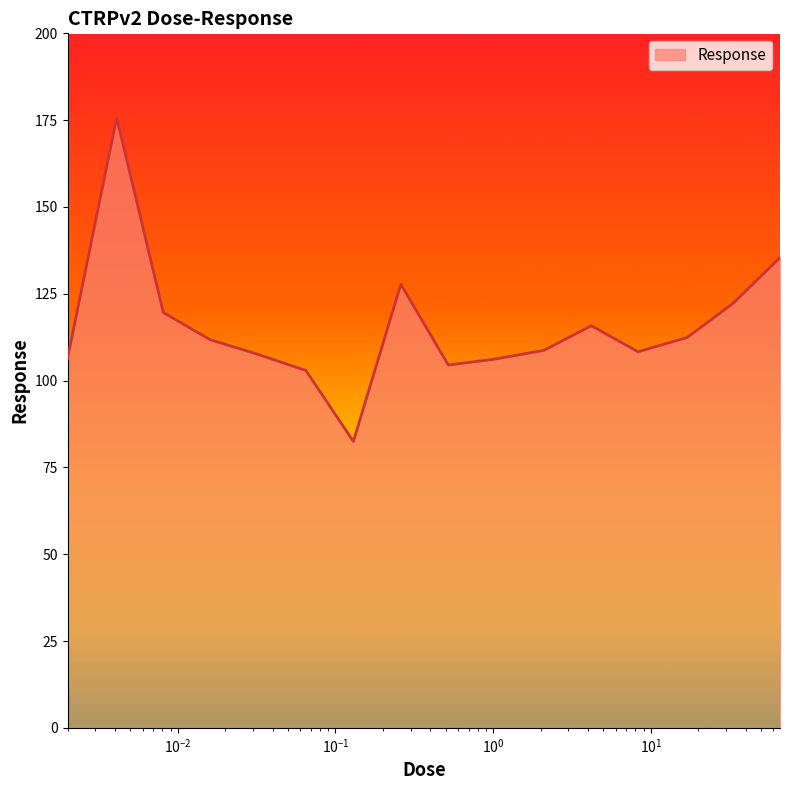

What is the difference between the maximum and minimum values?

93.2